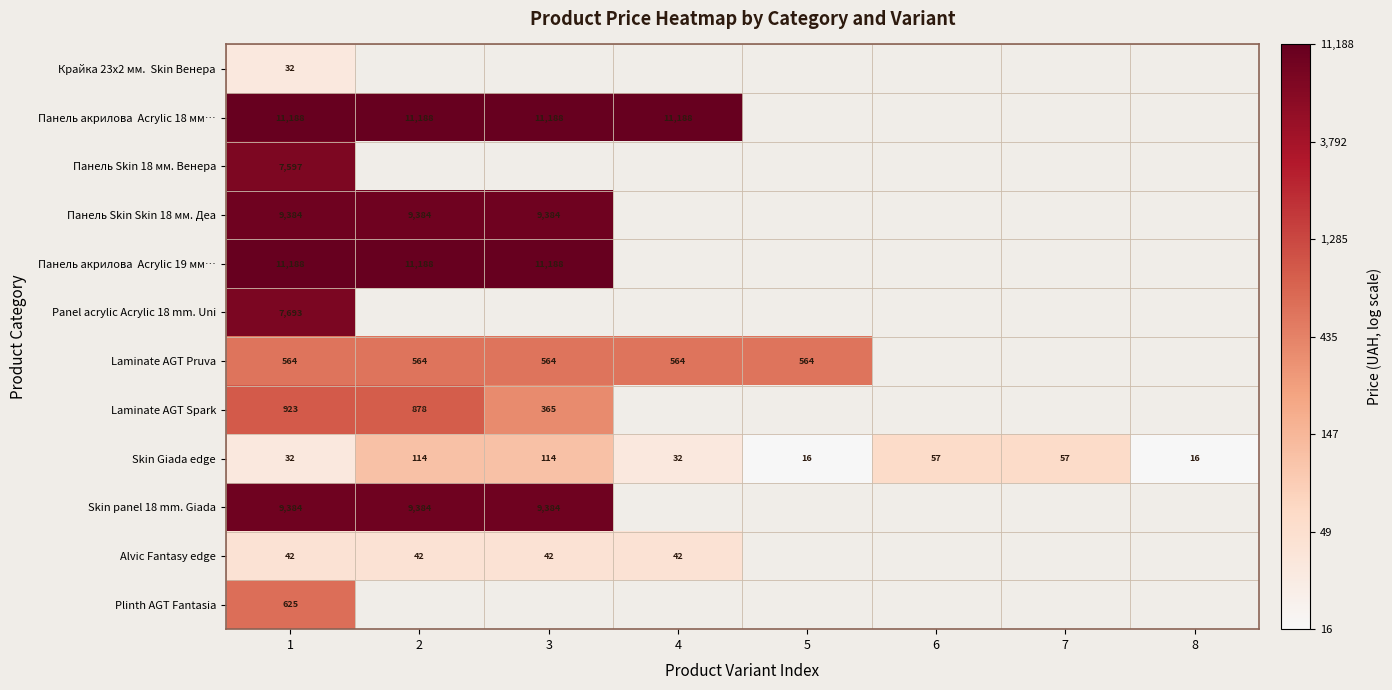

Which has a higher value, 5 or 2?

2